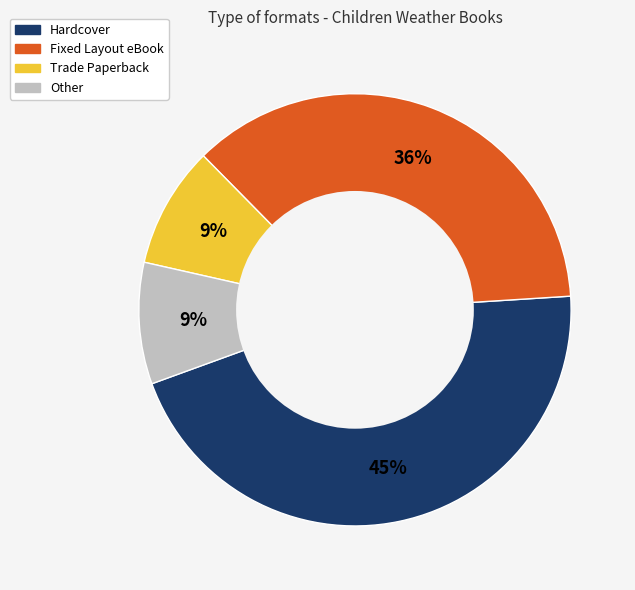

To the nearest percent, what is the difference between the largest and smallest slice percentages?

36%